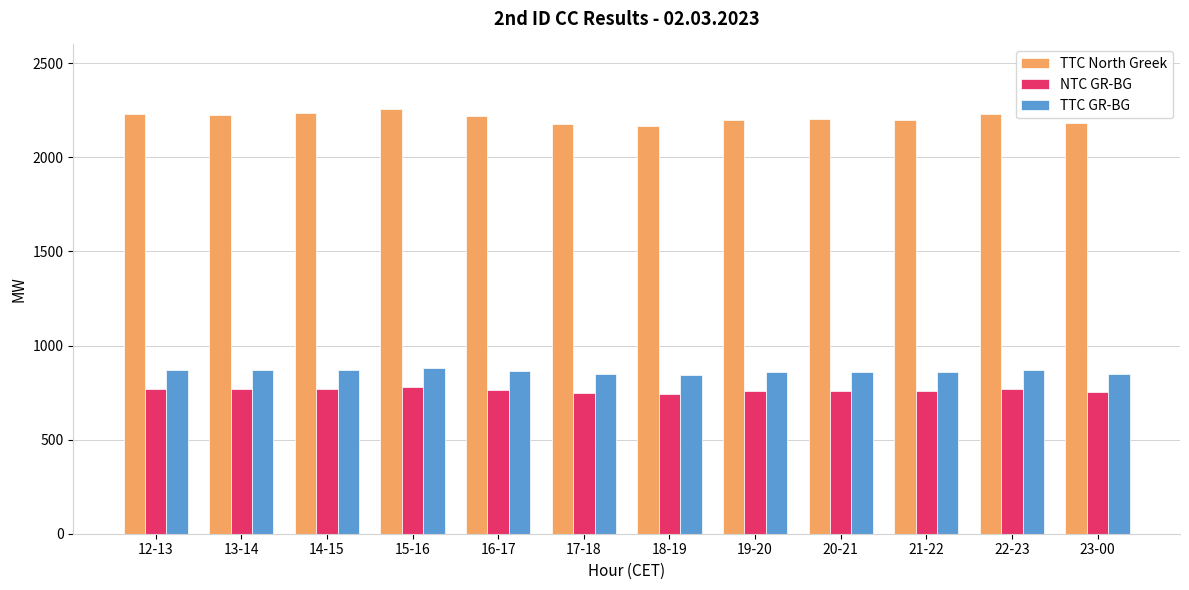

At which category does the chart reach its peak across all series?

15-16